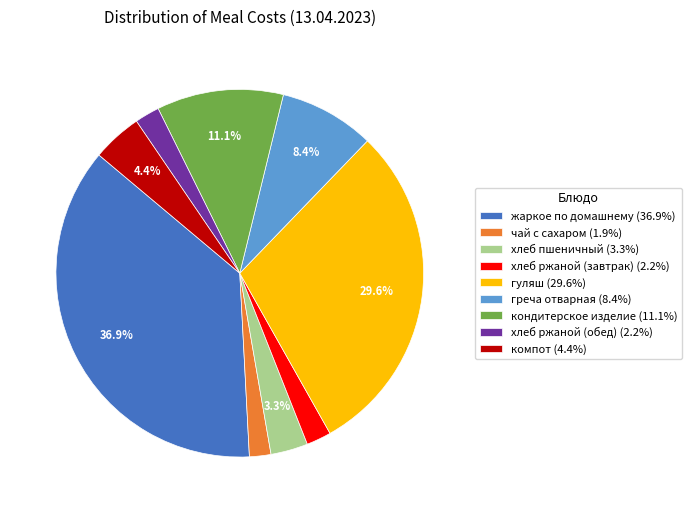

Does жаркое по домашнему represent more than half of the total?

No